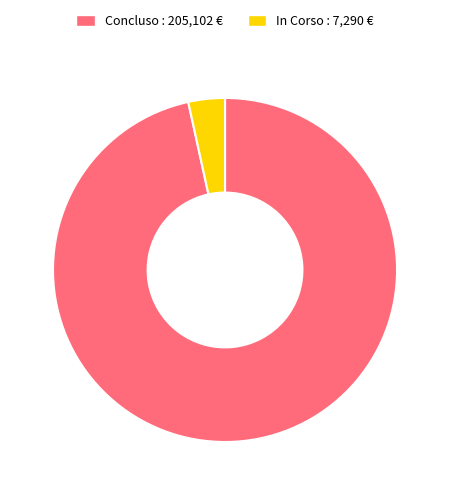

What is the smallest slice in the pie chart?

In Corso : 7,290 €